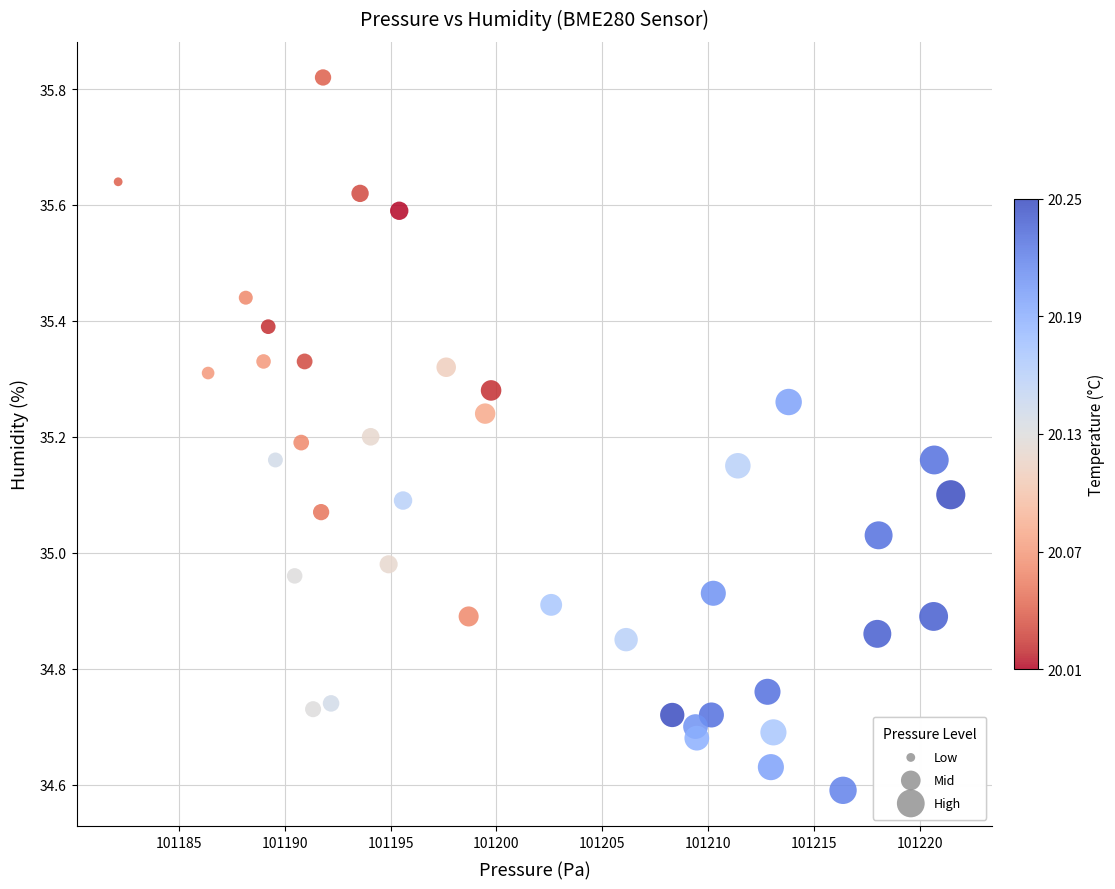

What is the range of X values (max minus min)?

39.3